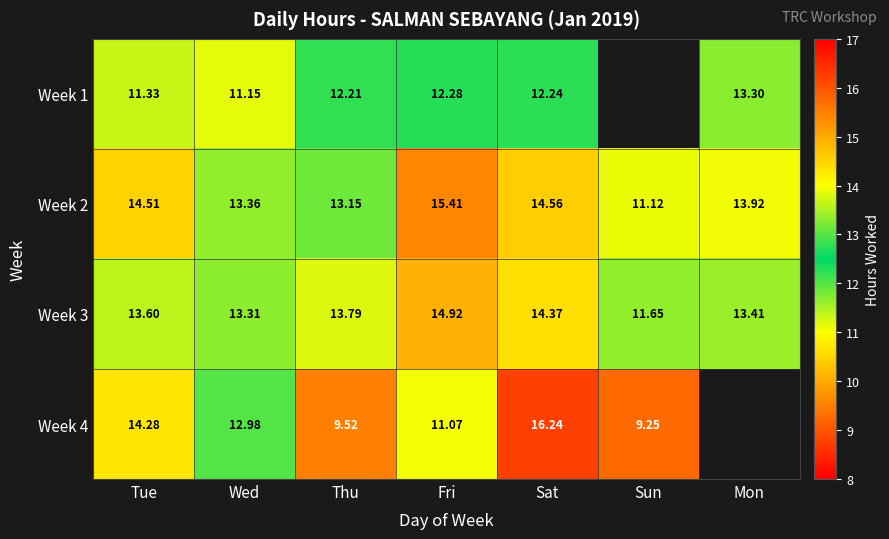

Where is Week 3 nearest to the value 13?

Wed